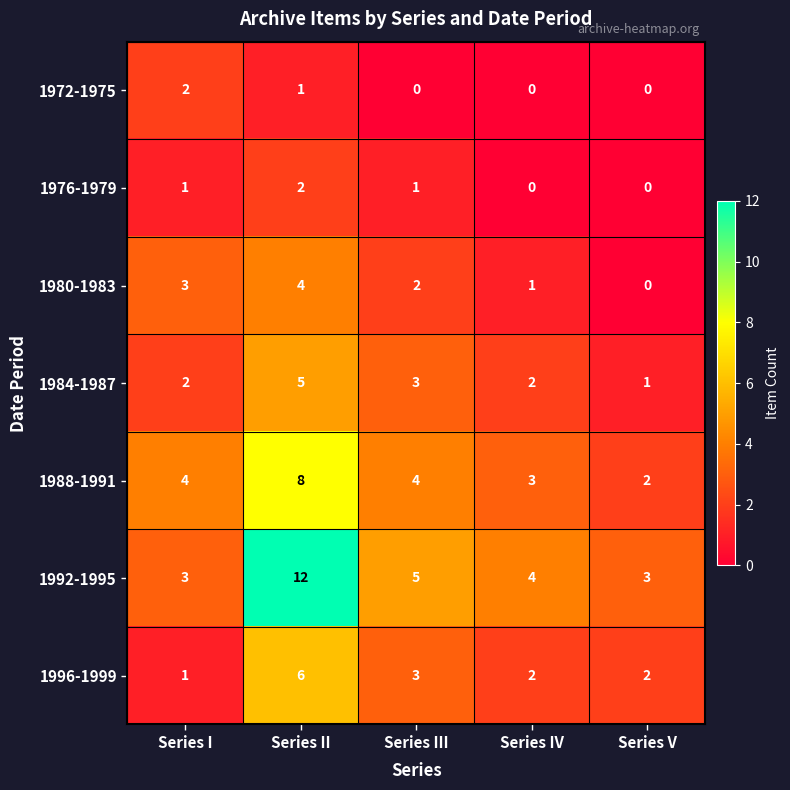

Which series has the widest spread of values?

1992-1995